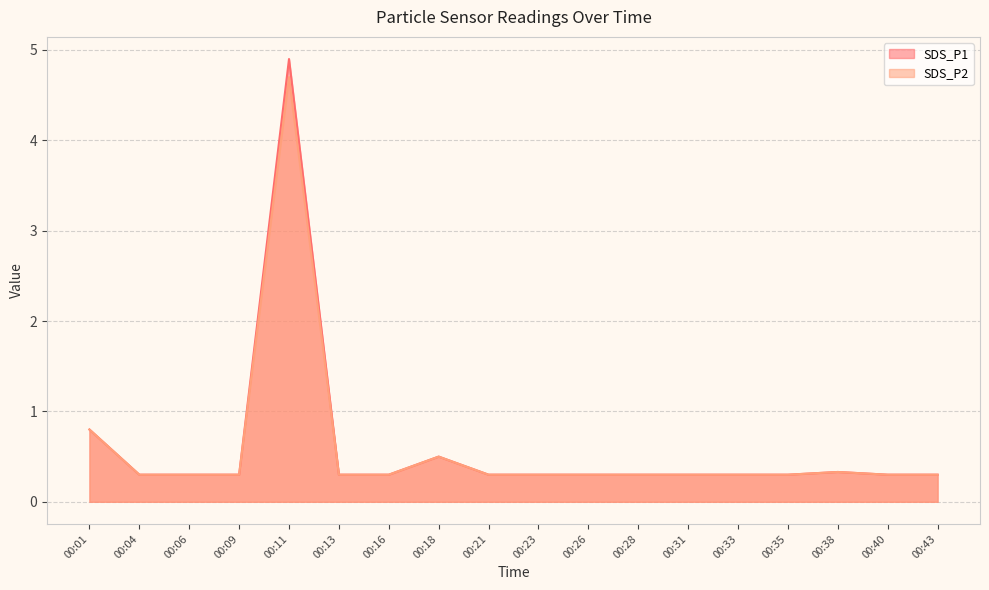

Does the chart have visible grid lines?

Yes